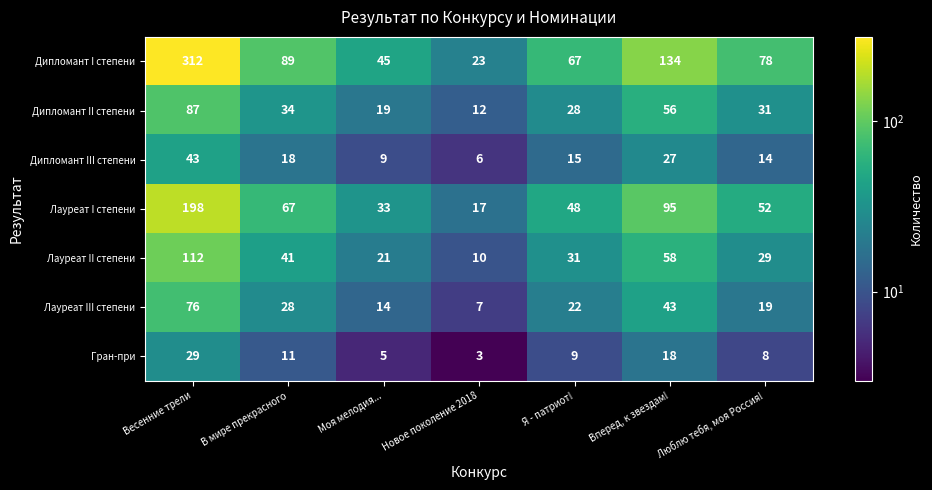

Which series changed the most between Весенние трели and Вперед, к звездам!?

Дипломант I степени